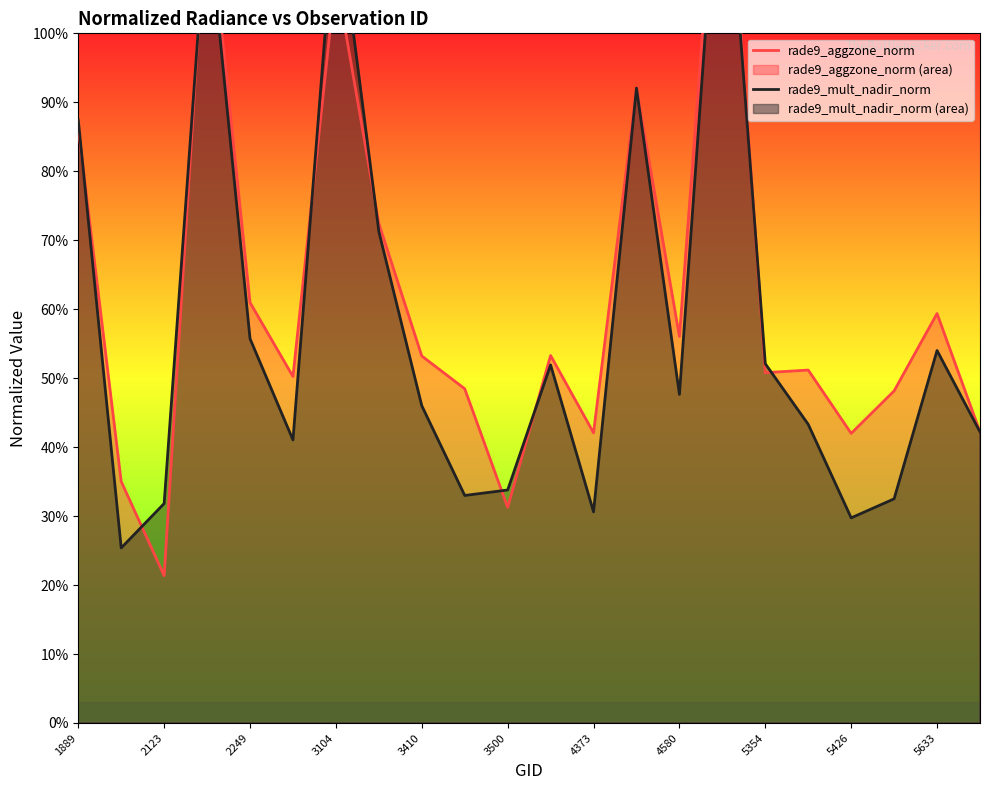

True or false: rade9_mult_nadir_norm and rade9_aggzone_norm cross at least once.

True